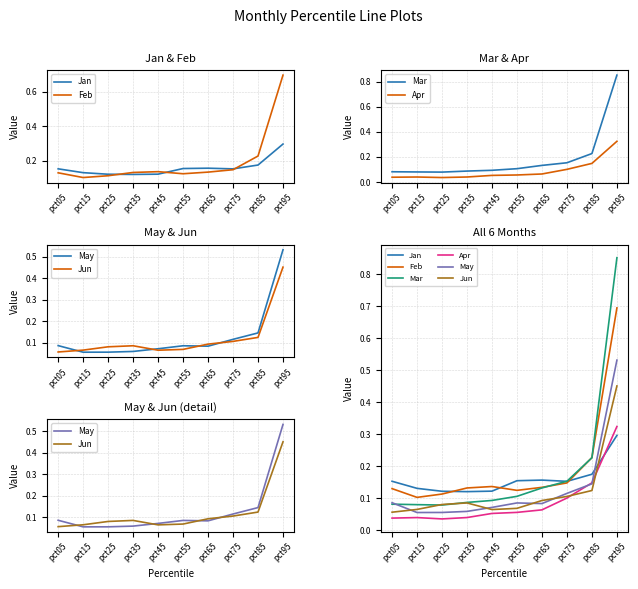

Is it true that Jun equals 0.1 at pct15?

True